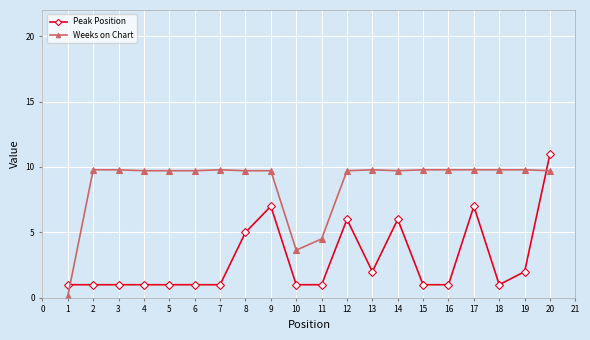

The value of Weeks on Chart at 7 is 16.3. True or false?

False